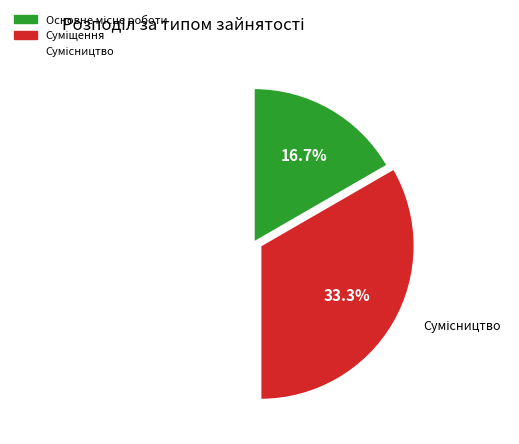

Is it true that Суміщення is 33% of the pie?

True